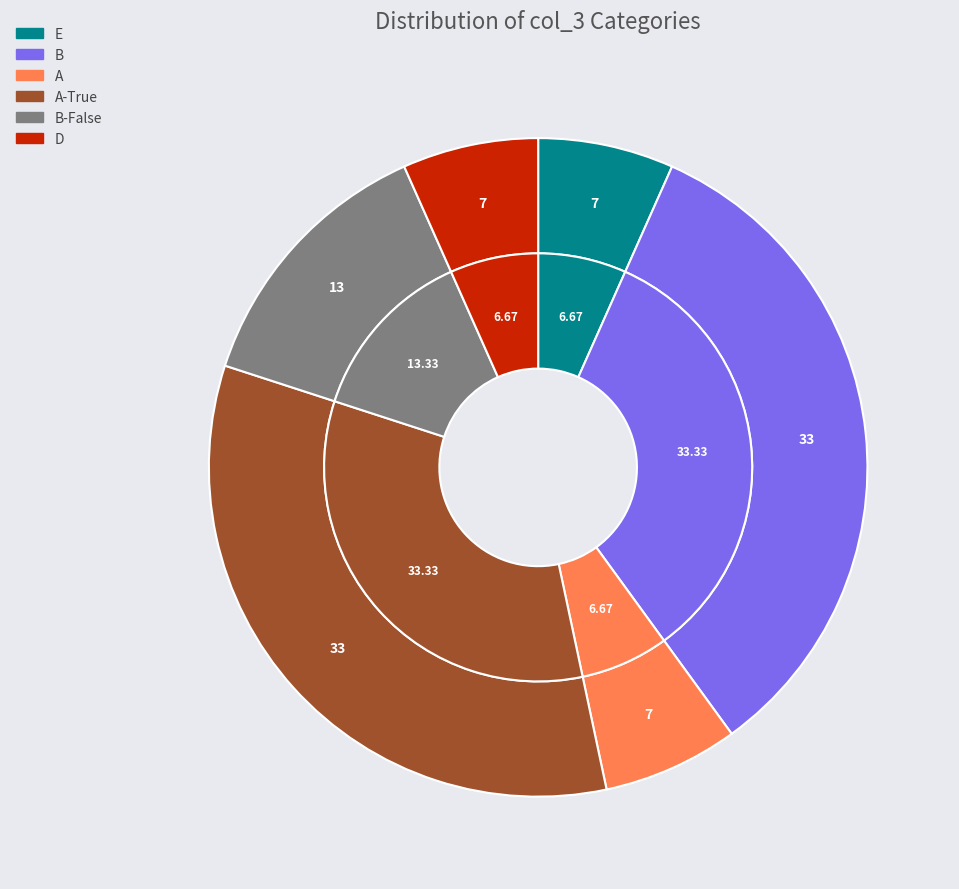

Is it true that A is 17% of the pie?

False